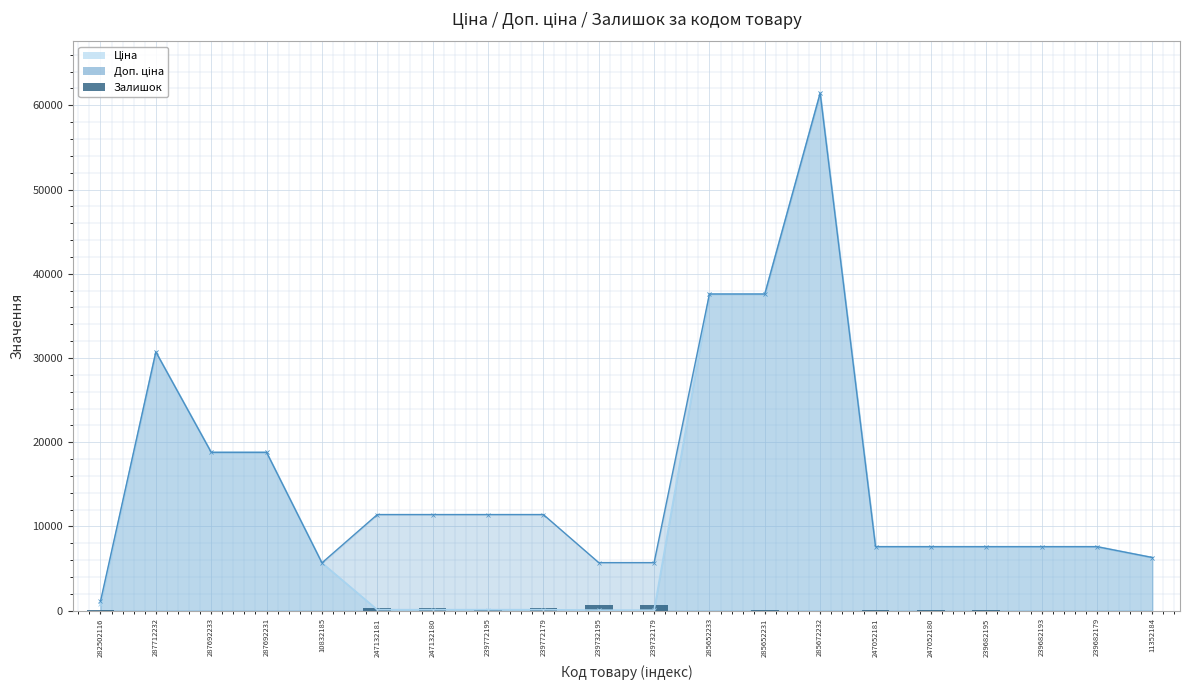

Rank the categories by value from lowest to highest.

287712232, 287692233, 287692231, 239682193, 11352184, 10832185, 285652233, 285672232, 239682179, 247052181, 247052180, 285652231, 239682195, 282502116, 239772195, 247132181, 247132180, 239772179, 239732195, 239732179